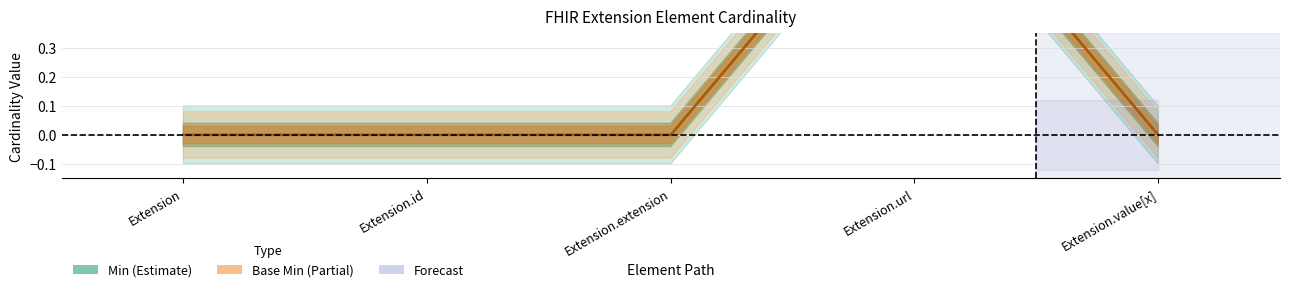

Which series has the largest total across all categories?

Min